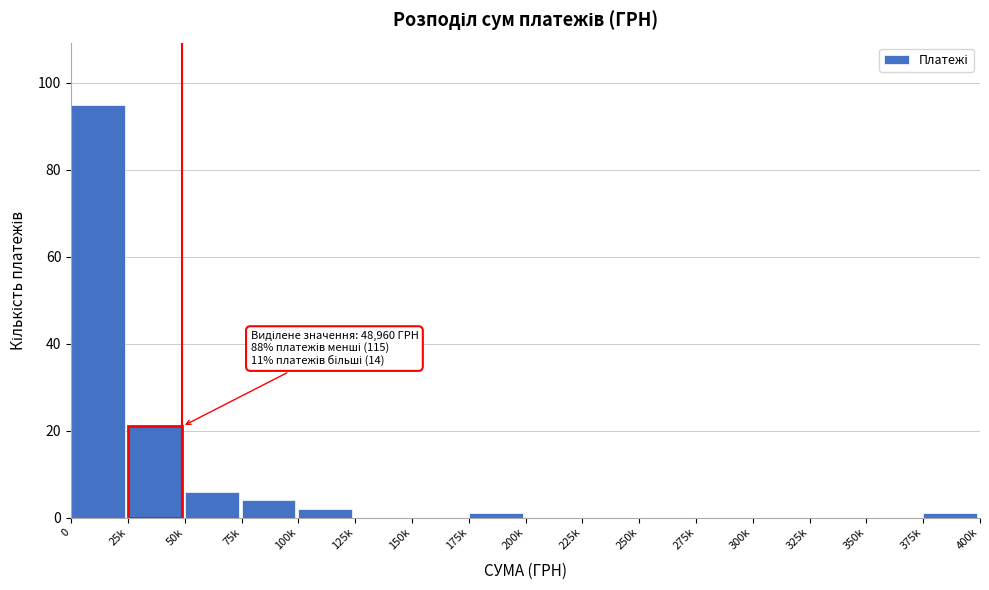

Reading left to right, transcribe all the data shown in this chart.

0=95	25k=21	50k=6	75k=4	100k=2	125k=0	150k=0	175k=1	200k=0	225k=0	250k=0	275k=0	300k=0	325k=0	350k=0	375k=1